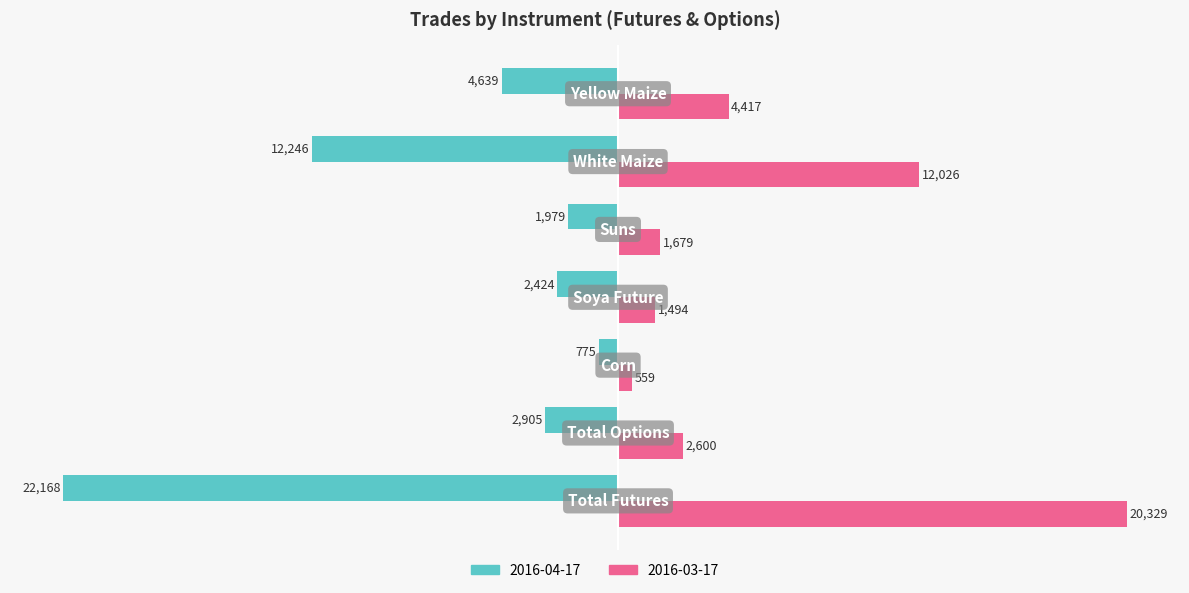

What is the difference between the maximum and second lowest values in the 2016-04-17 series?

11471